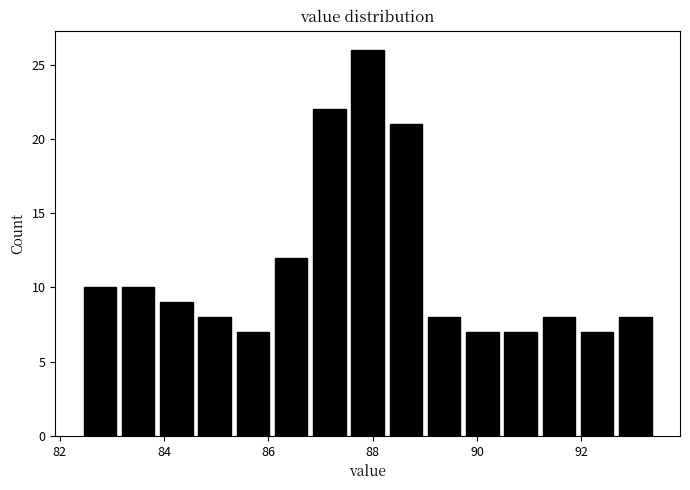

Read against the x-axis, roughly where is the centre of the tallest bar?

88.0